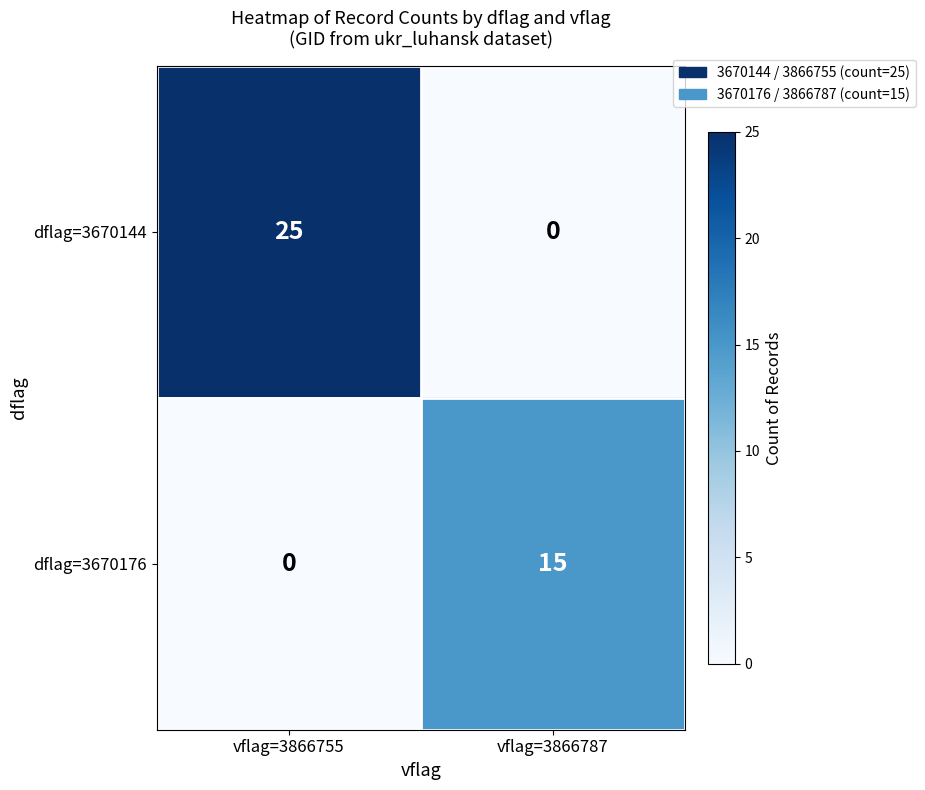

At how many categories does at least one series exceed 1?

2